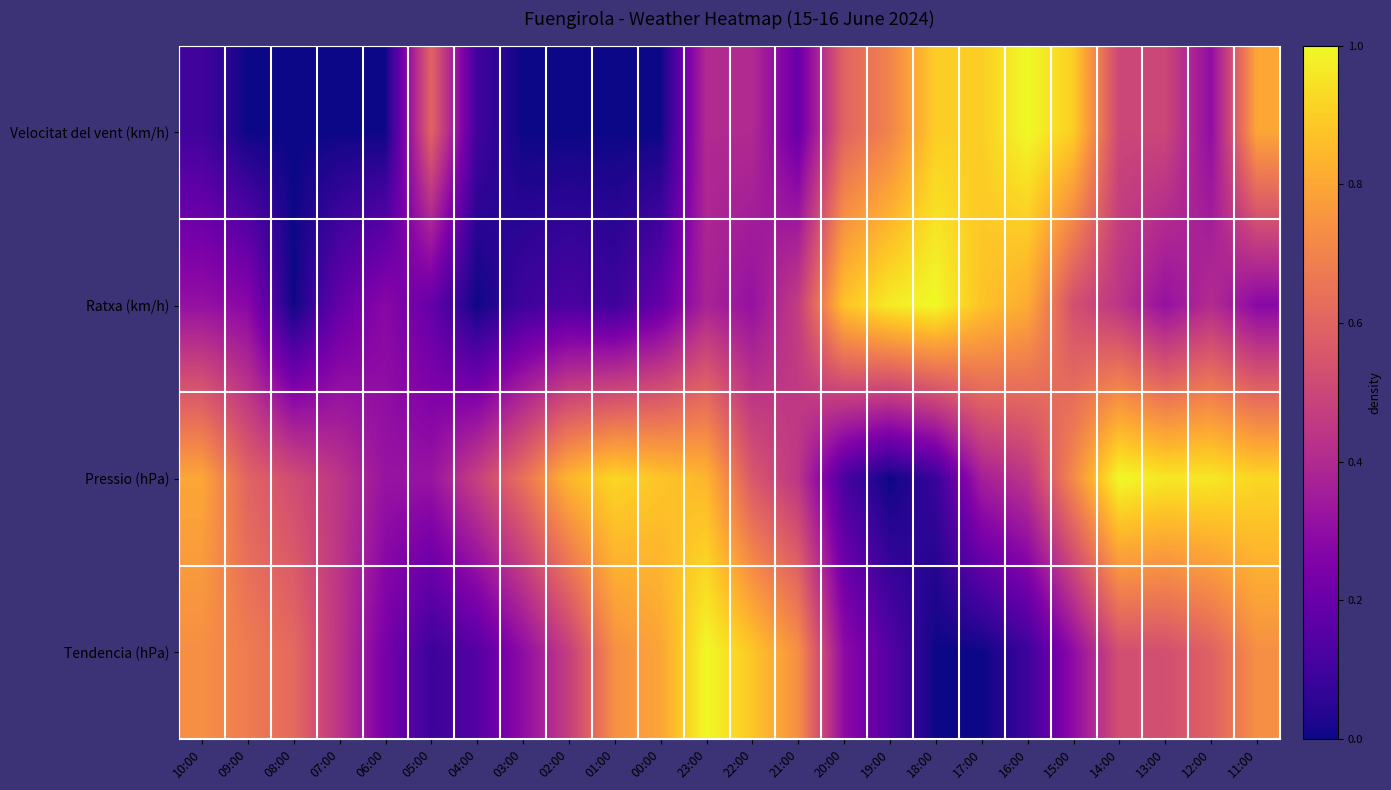

Reading left to right, extract all data points from this chart.

Velocitat del vent (km/h): 10:00=0.1	09:00=0.0	08:00=0.0	07:00=0.0	06:00=0.0	05:00=0.6	04:00=0.1	03:00=0.0	02:00=0.0	01:00=0.0	00:00=0.0	23:00=0.4	22:00=0.4	21:00=0.2	20:00=0.6	19:00=0.7	18:00=0.9	17:00=0.9	16:00=1.0	15:00=0.9	14:00=0.5	13:00=0.5	12:00=0.3	11:00=0.8
Ratxa (km/h): 10:00=0.3	09:00=0.3	08:00=0.0	07:00=0.2	06:00=0.3	05:00=0.2	04:00=0.0	03:00=0.1	02:00=0.1	01:00=0.1	00:00=0.2	23:00=0.4	22:00=0.3	21:00=0.5	20:00=0.9	19:00=1.0	18:00=1.0	17:00=0.9	16:00=0.8	15:00=0.5	14:00=0.4	13:00=0.3	12:00=0.4	11:00=0.3
Pressio (hPa): 10:00=0.8	09:00=0.6	08:00=0.5	07:00=0.4	06:00=0.3	05:00=0.3	04:00=0.5	03:00=0.6	02:00=0.8	01:00=0.9	00:00=0.9	23:00=0.8	22:00=0.6	21:00=0.4	20:00=0.1	19:00=0.0	18:00=0.1	17:00=0.4	16:00=0.4	15:00=0.7	14:00=1.0	13:00=1.0	12:00=1.0	11:00=0.9
Tendencia (hPa): 10:00=0.7	09:00=0.7	08:00=0.6	07:00=0.4	06:00=0.2	05:00=0.1	04:00=0.1	03:00=0.3	02:00=0.5	01:00=0.7	00:00=0.8	23:00=1.0	22:00=0.9	21:00=0.7	20:00=0.3	19:00=0.1	18:00=0.0	17:00=0.0	16:00=0.1	15:00=0.3	14:00=0.5	13:00=0.5	12:00=0.6	11:00=0.7